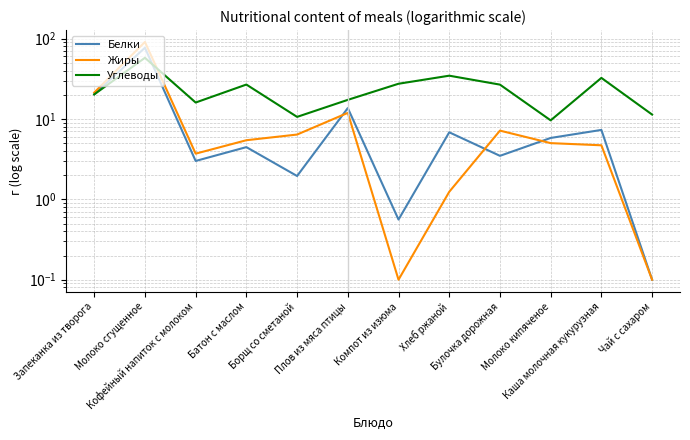

What position from the left is Хлеб ржаной?

8